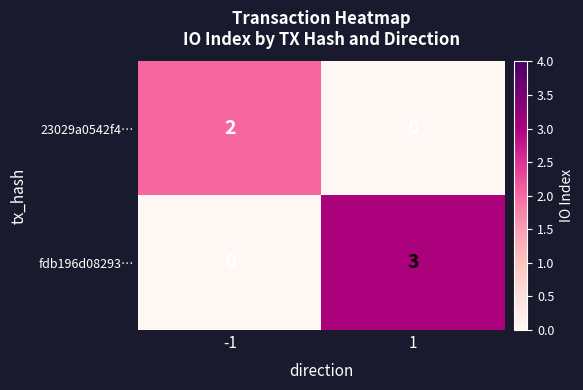

The 23029a0542f4… series shows 1 at 1. True or false?

False